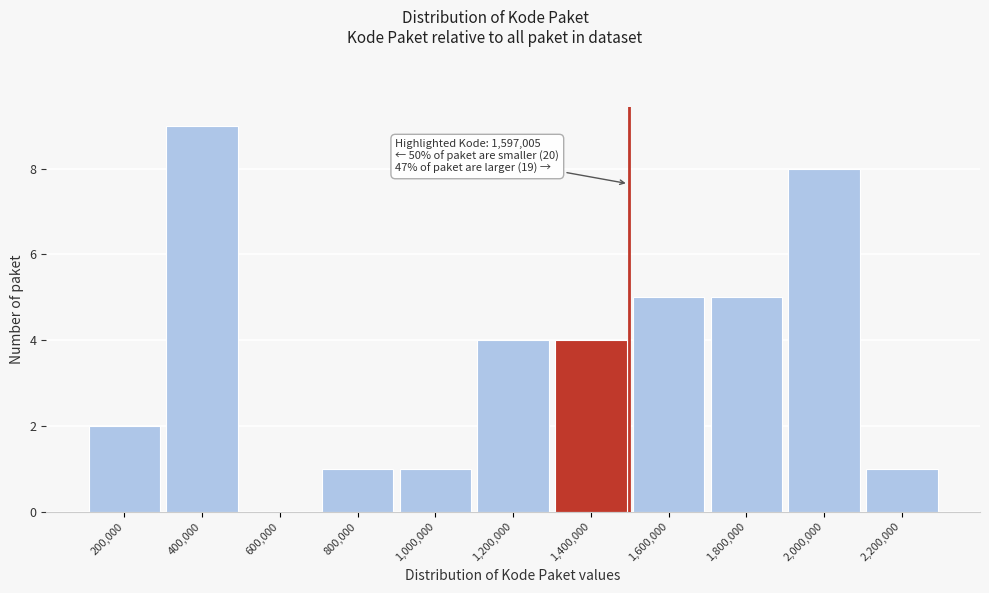

Reading left to right, extract all data points from this chart.

200,000=2	400,000=9	600,000=0	800,000=1	1,000,000=1	1,200,000=4	1,400,000=4	1,600,000=5	1,800,000=5	2,000,000=8	2,200,000=1